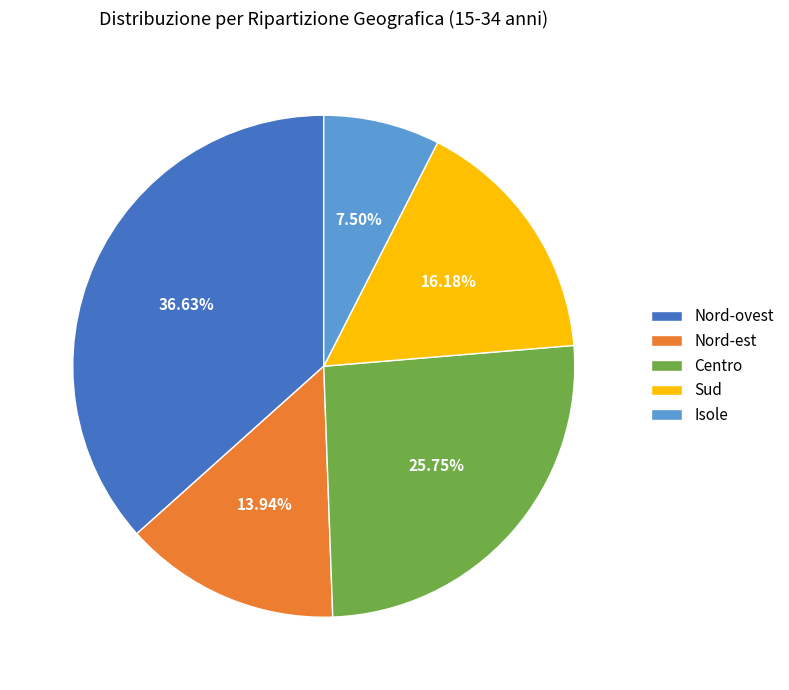

To the nearest percent, what is the difference between the Centro and Sud slice percentages?

10%